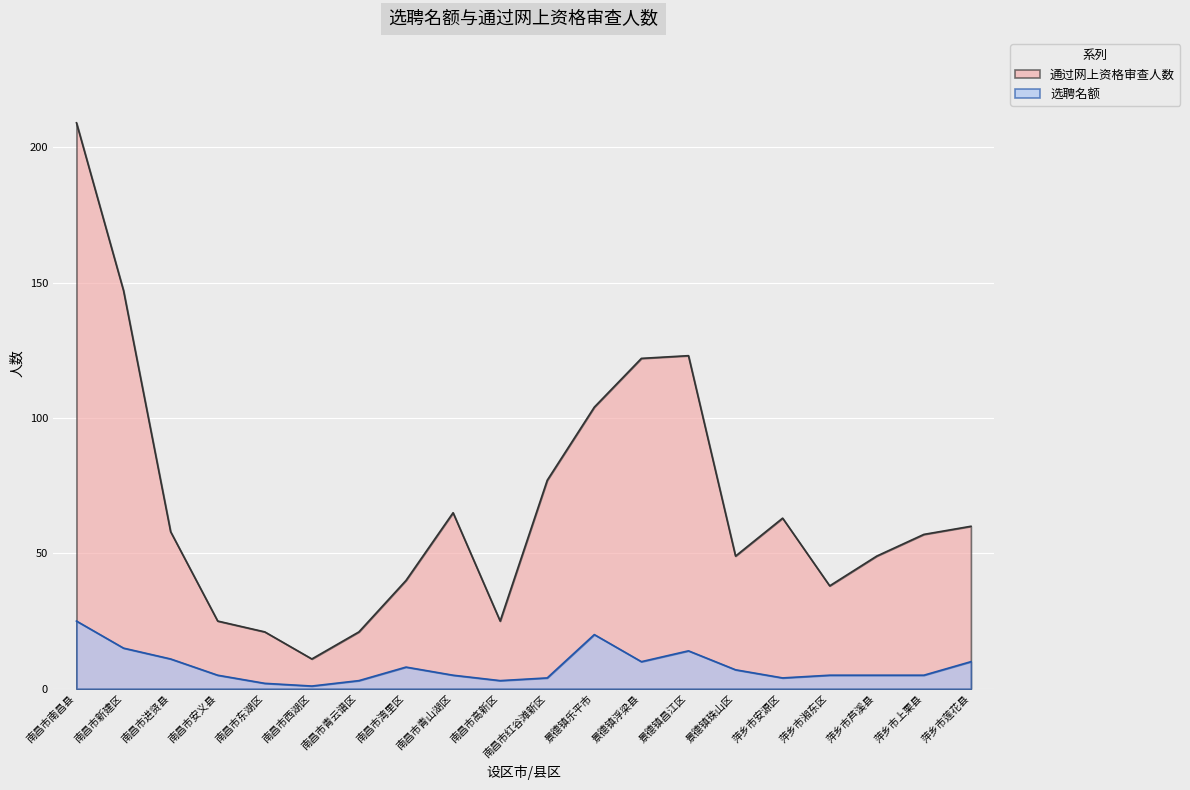

True or false: 选聘名额 and 通过网上资格审查人数 cross at least once.

False